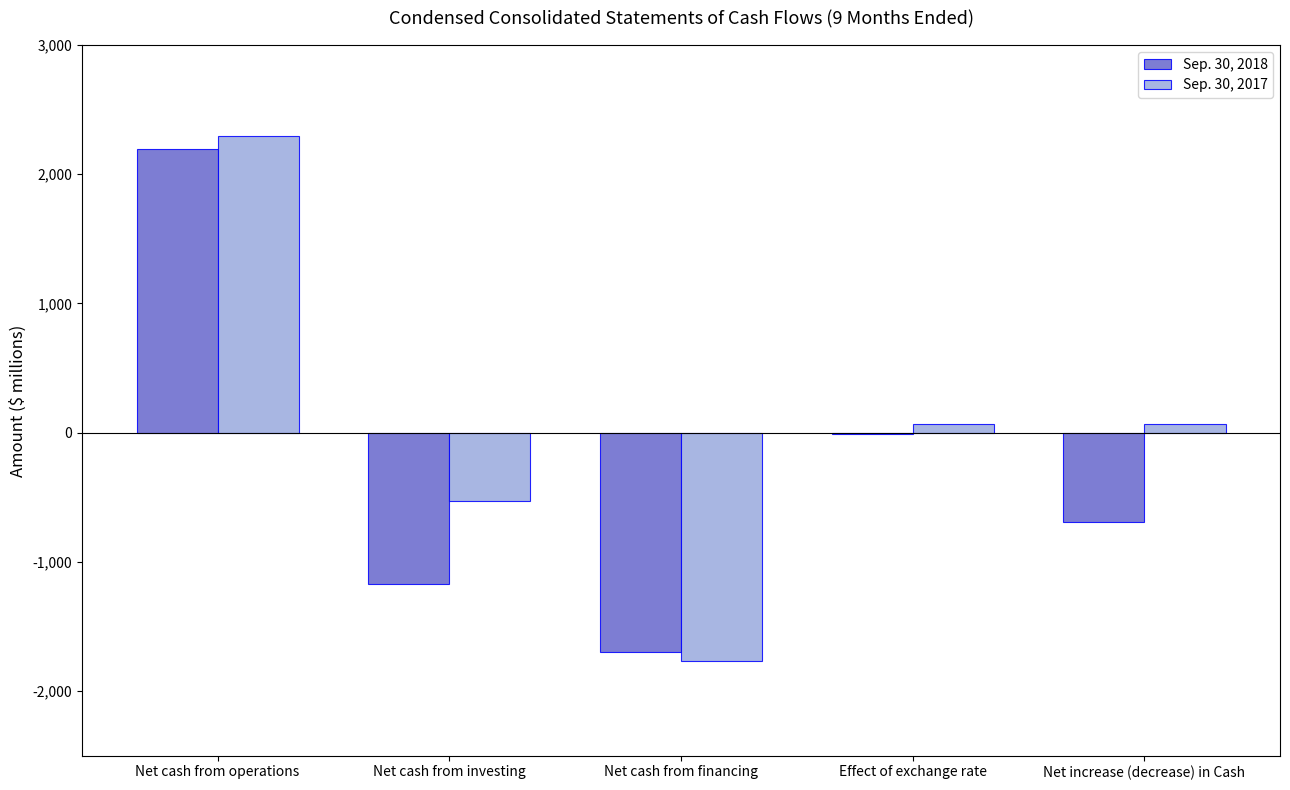

How many data points does each series have?

5